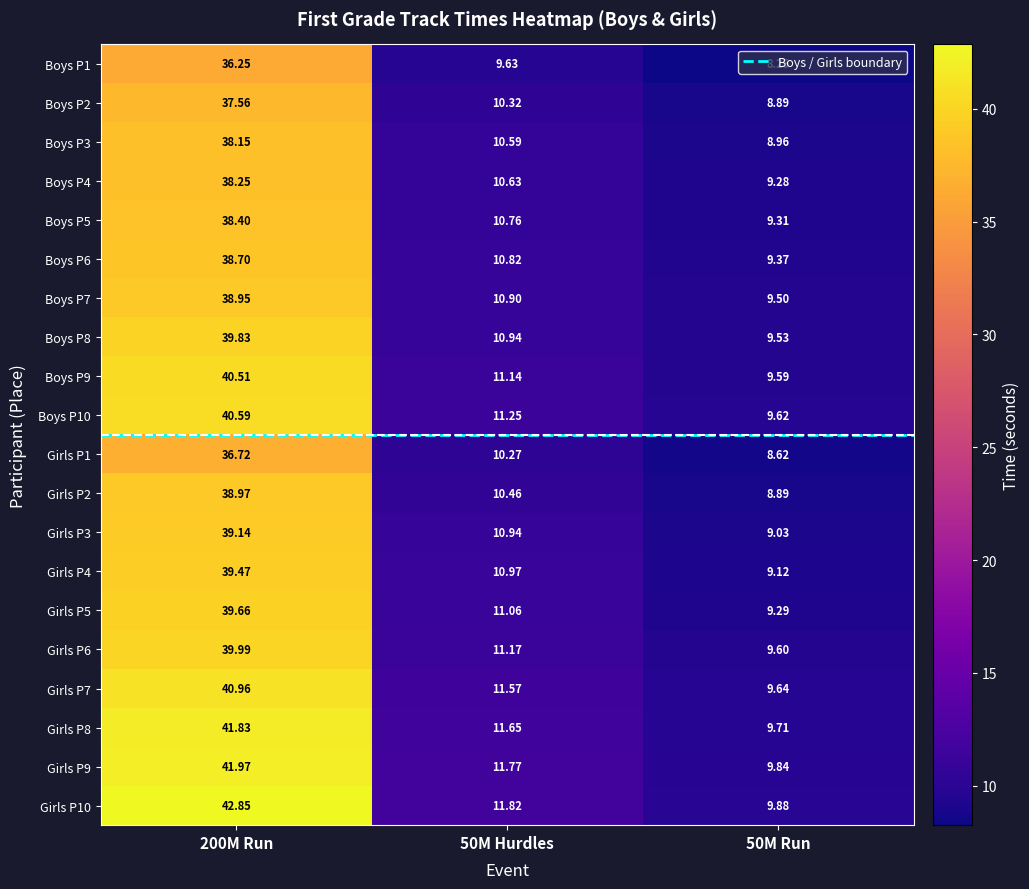

Is the value of Boys P6 at 200M Run greater than the value of Boys P5 at 50M Hurdles?

Yes